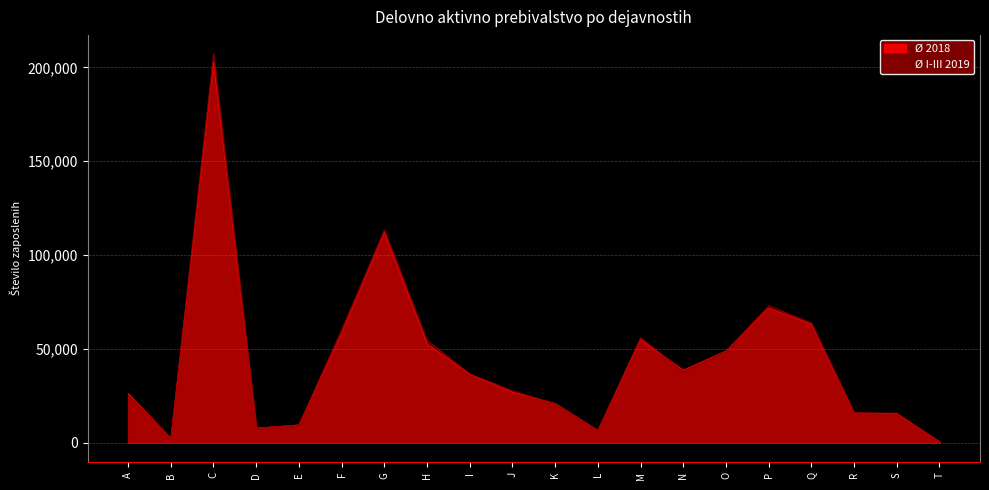

True or false: Ø 2018 and Ø I-III 2019 cross at least once.

True